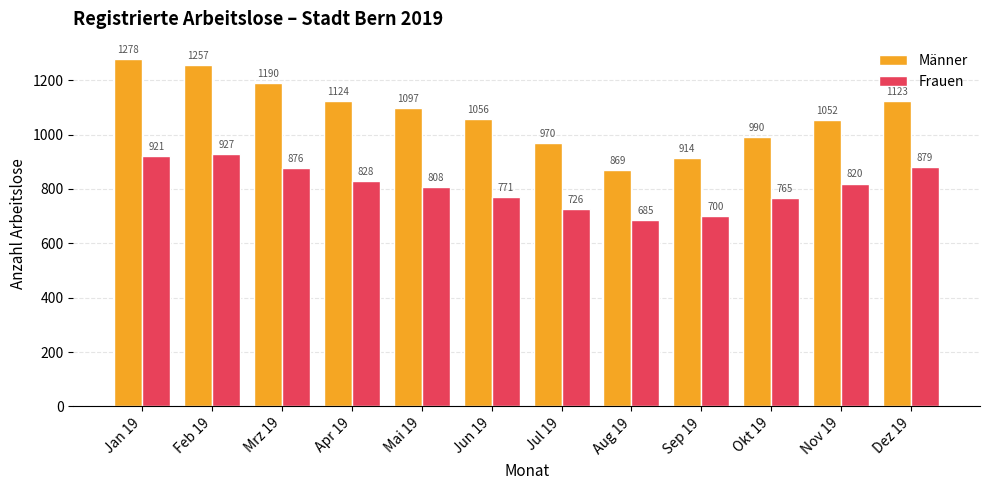

The Männer series shows 1097 at Mai 19. True or false?

True